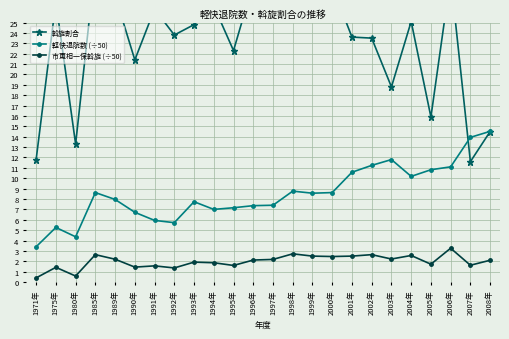

At how many categories does at least one series exceed 7?

24